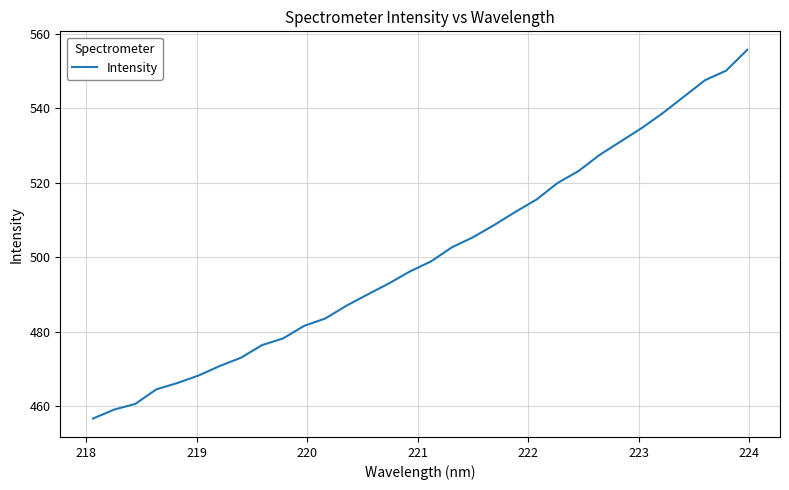

Is this an area chart (filled region under the line)?

No